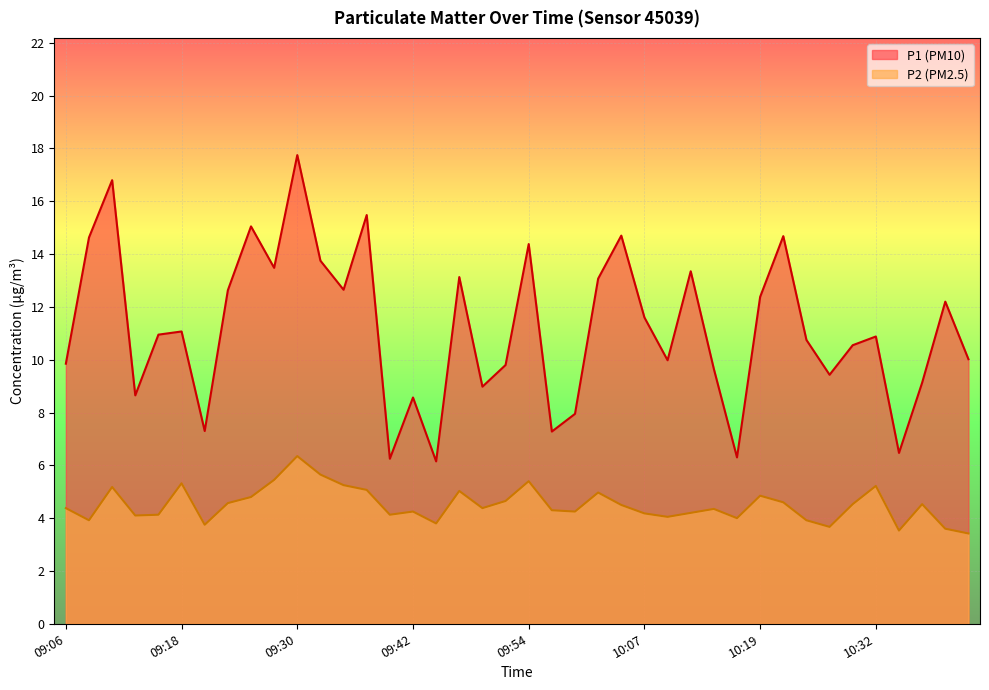

Where is the first local maximum for P2?

09:11